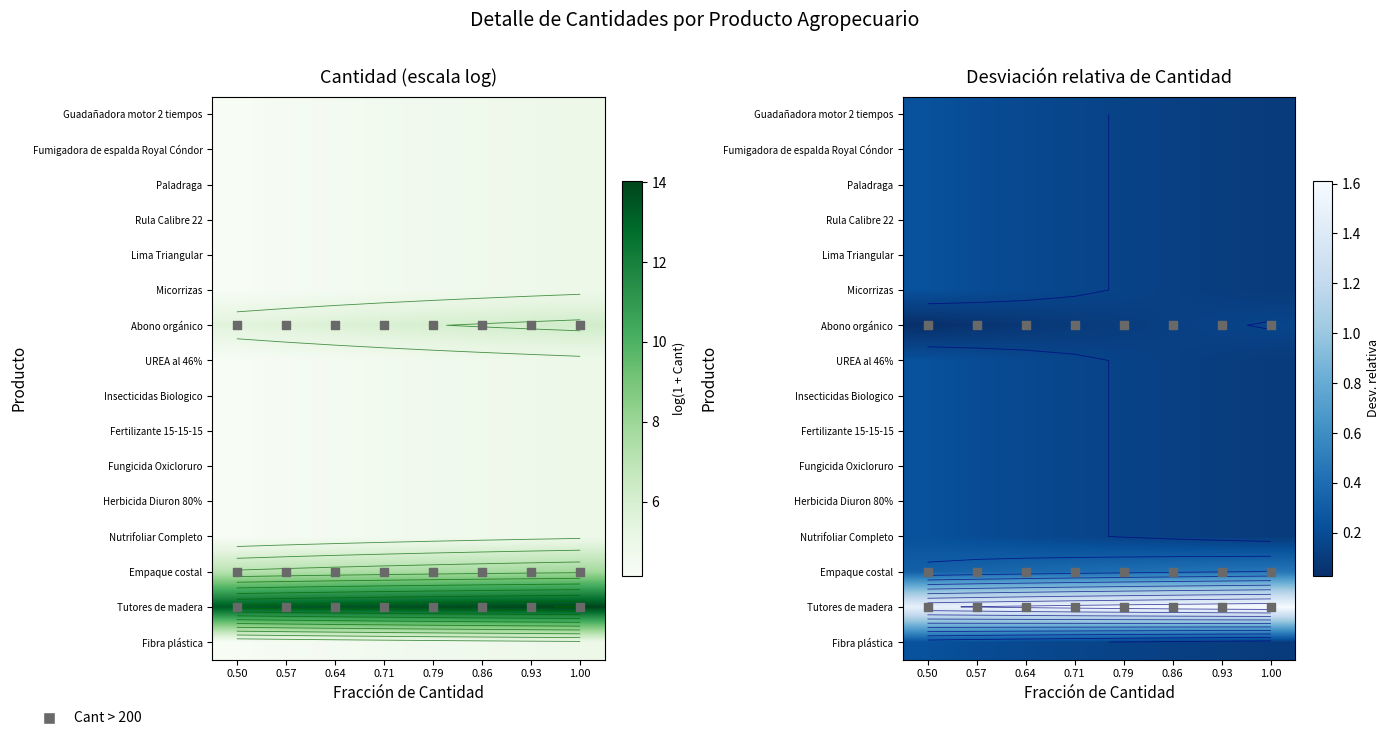

True or false: Fertilizante 15-15-15 has a value of 0.1 at 0.86.

True